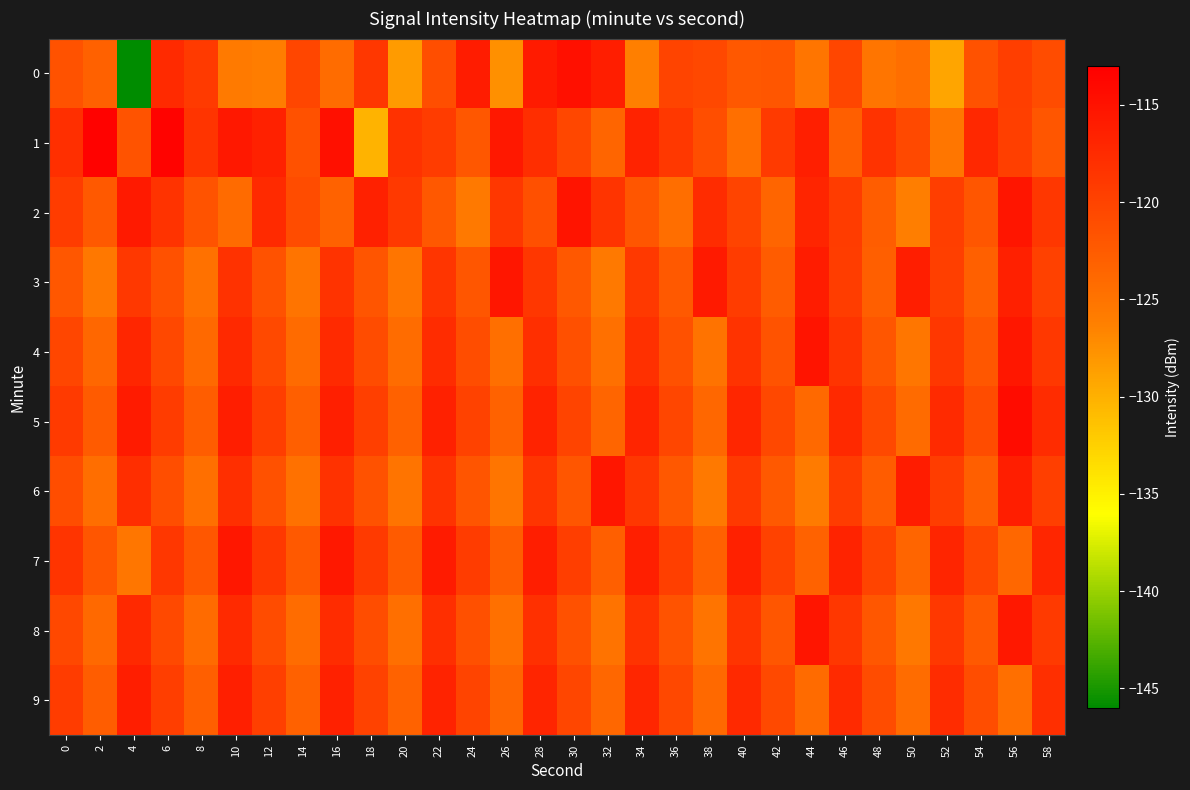

Rank the series at 10 from lowest to highest value.

0, 2, 3, 6, 8, 4, 9, 5, 1, 7